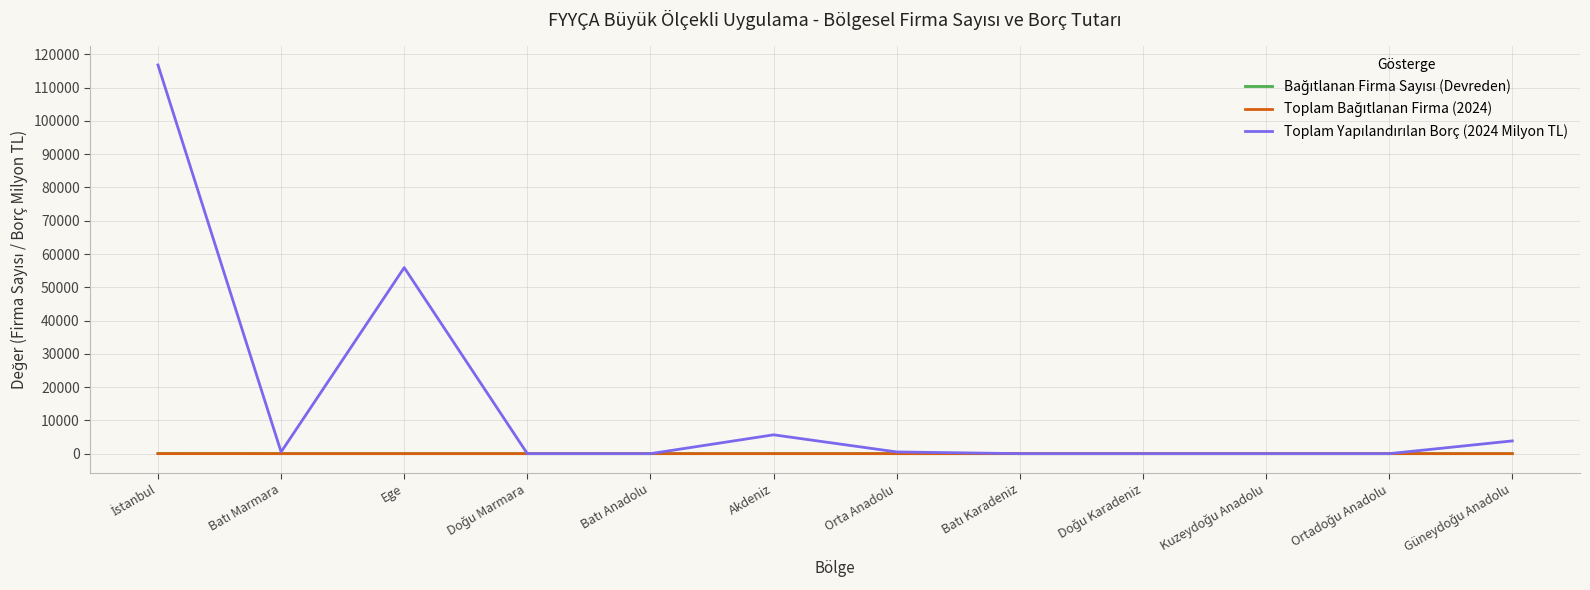

What is the difference between the Toplam Bağıtlanan Firma (2024) values at Batı Marmara and Kuzeydoğu Anadolu?

1.0